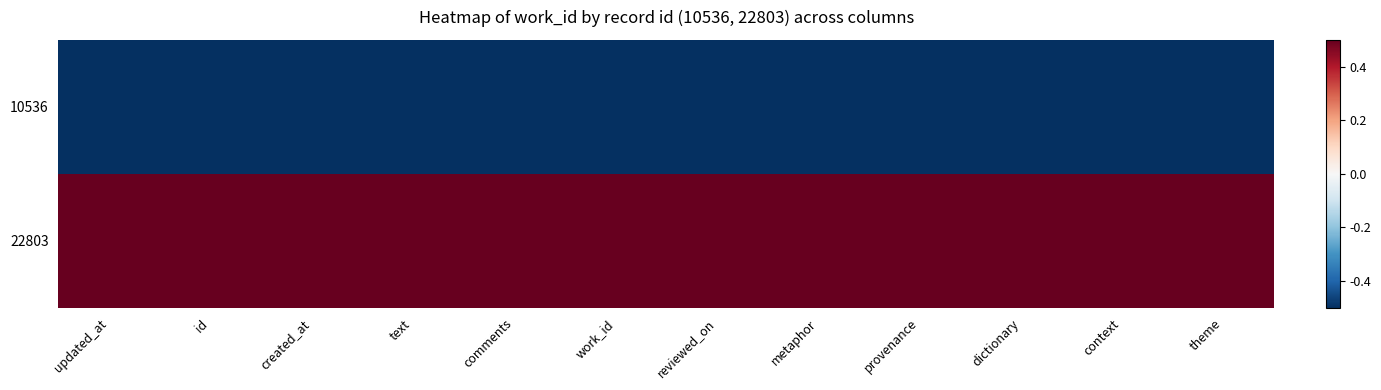

Which series has the widest spread of values?

10536